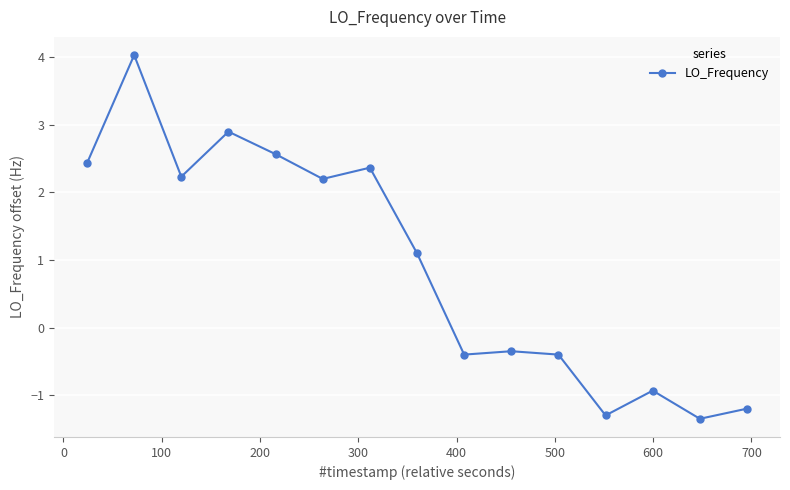

How many interior local valleys (lower than both neighbors) does the data have?

5